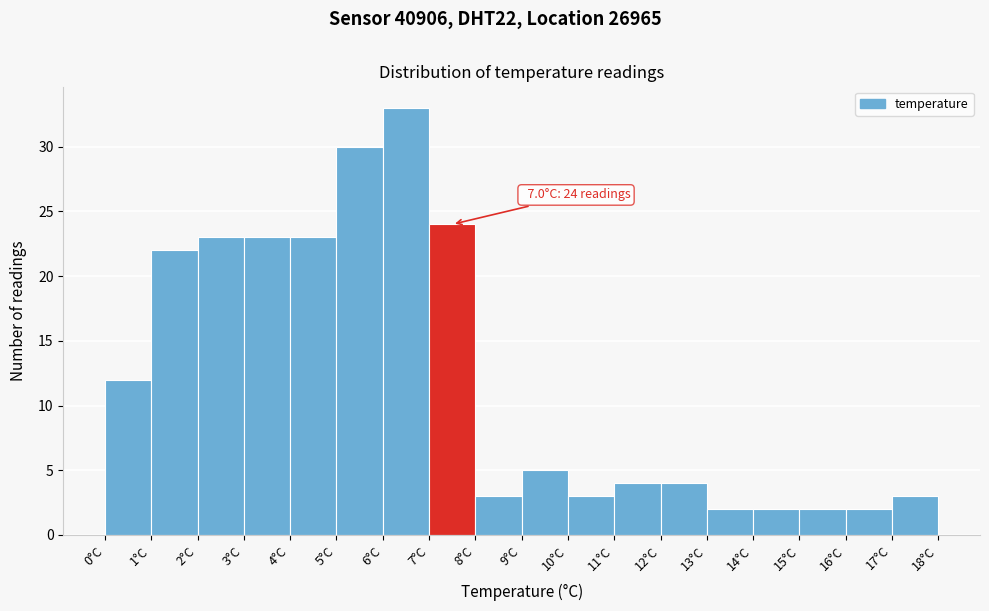

Over which range of the x-axis is the bar tallest?

6 to 7